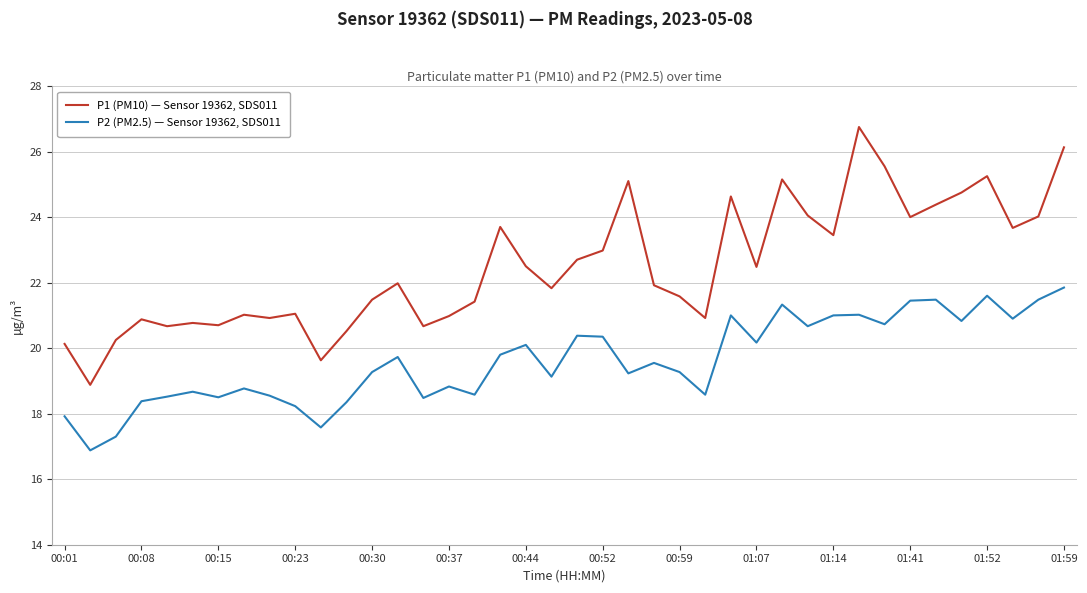

How many interior local valleys does the P2 (PM2.5) — Sensor 19362, SDS011 series have?

13